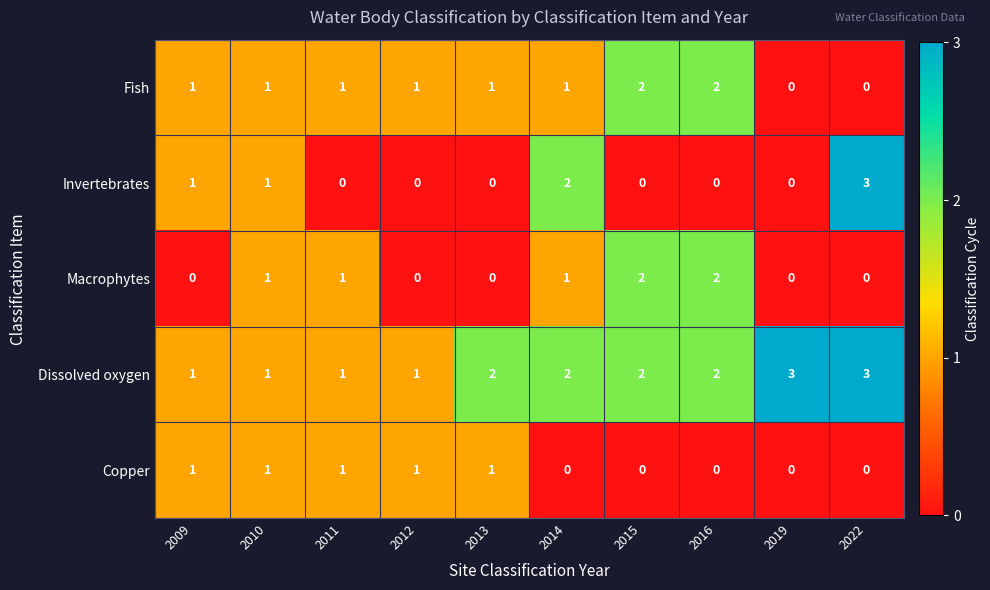

Which series has the largest range (max minus min)?

Invertebrates